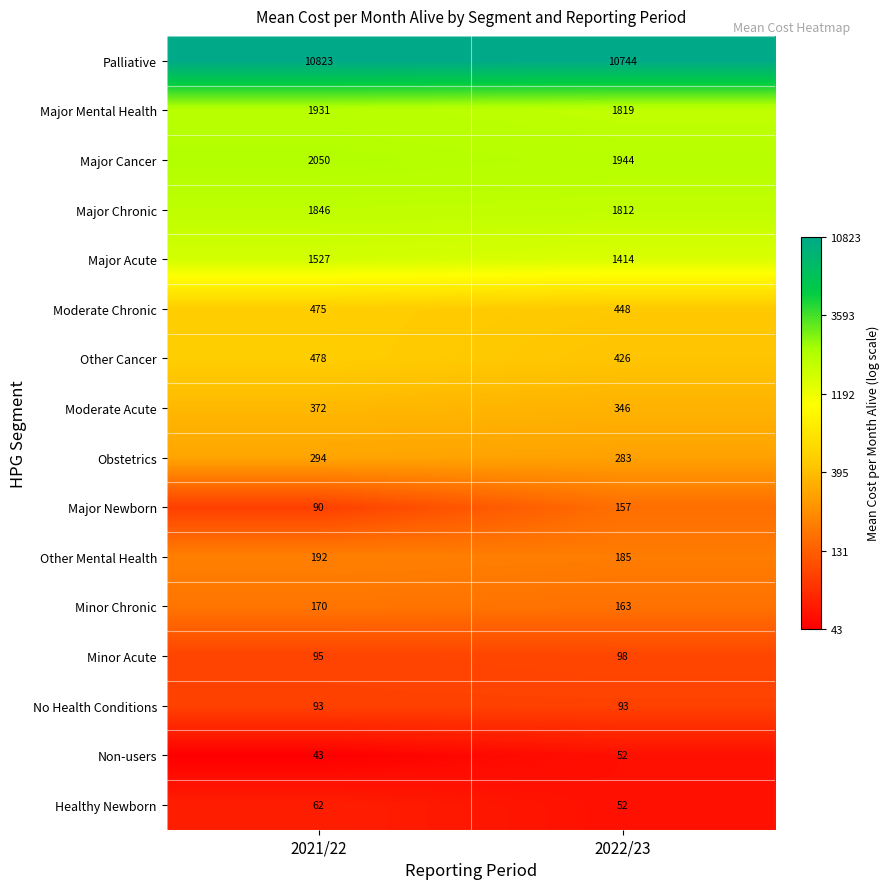

Which series has the widest spread of values?

Major Acute